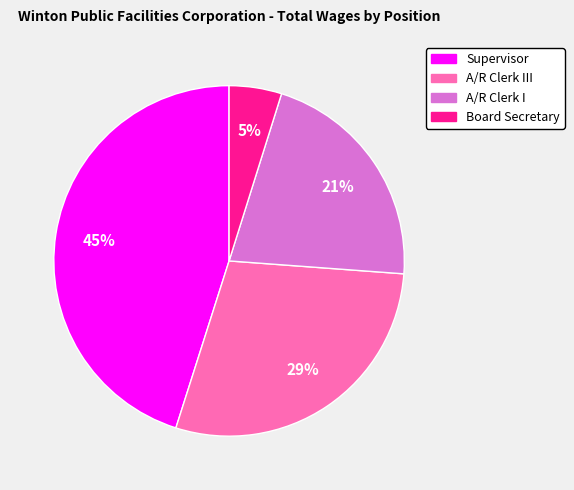

Count the number of slices in the pie.

4